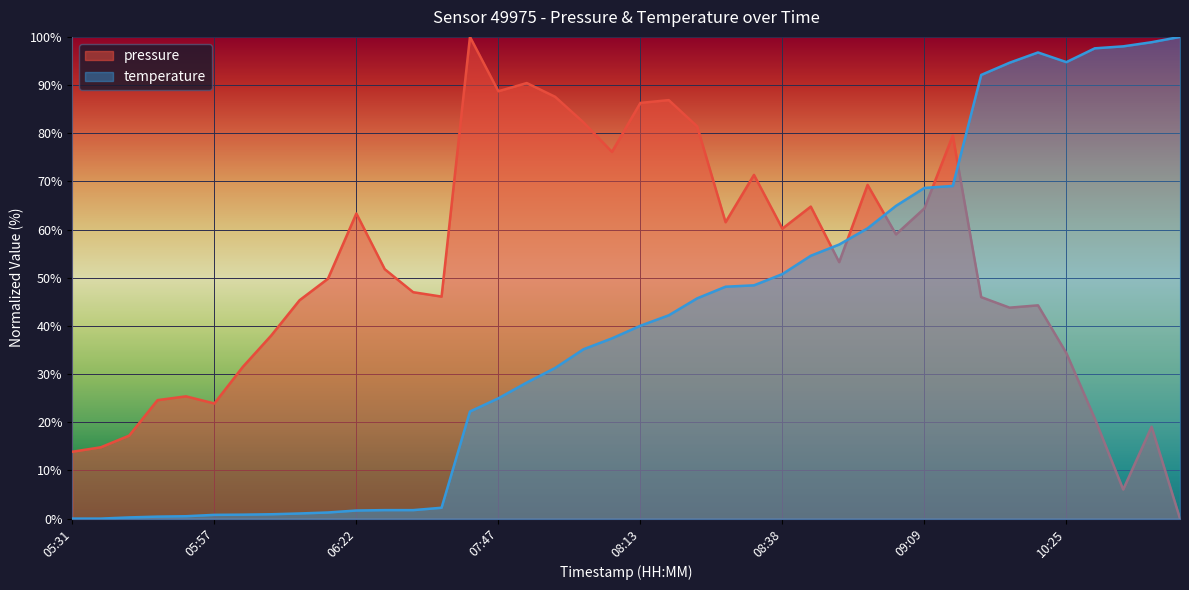

How many positive values does the pressure series have?

39